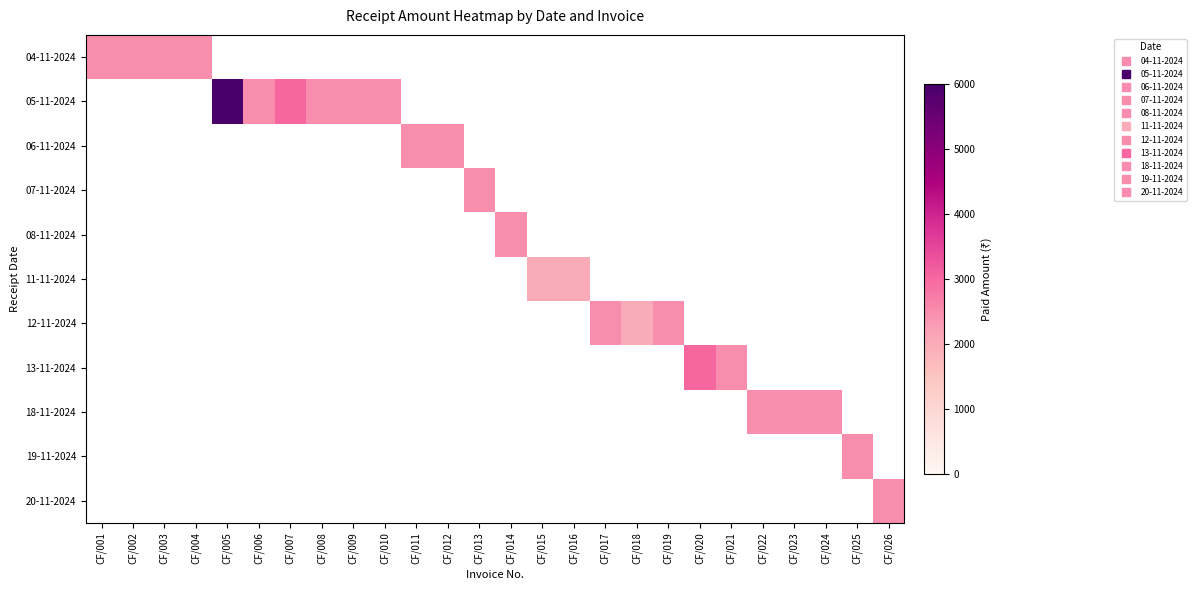

Rank the series by their maximum value, from lowest to highest.

11-11-2024, 04-11-2024, 06-11-2024, 07-11-2024, 08-11-2024, 12-11-2024, 18-11-2024, 19-11-2024, 20-11-2024, 13-11-2024, 05-11-2024